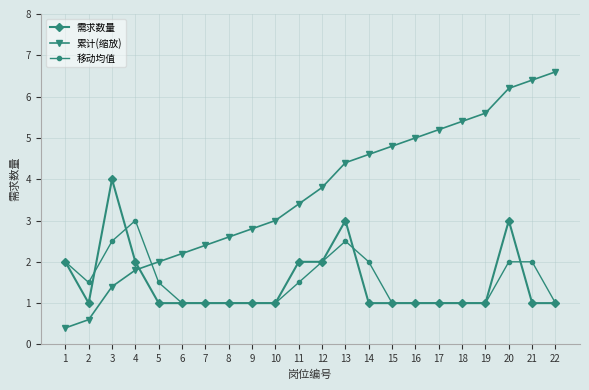

How many 需求数量 values are between 1 and 2?

19